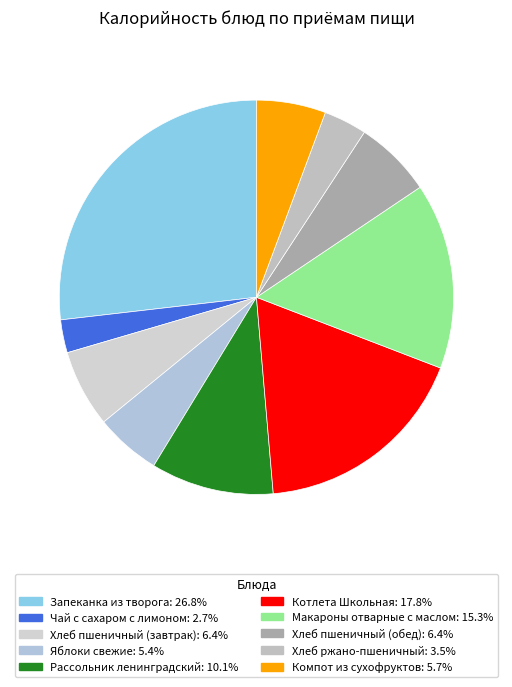

The Яблоки свежие slice represents 5% of the pie. True or false?

True